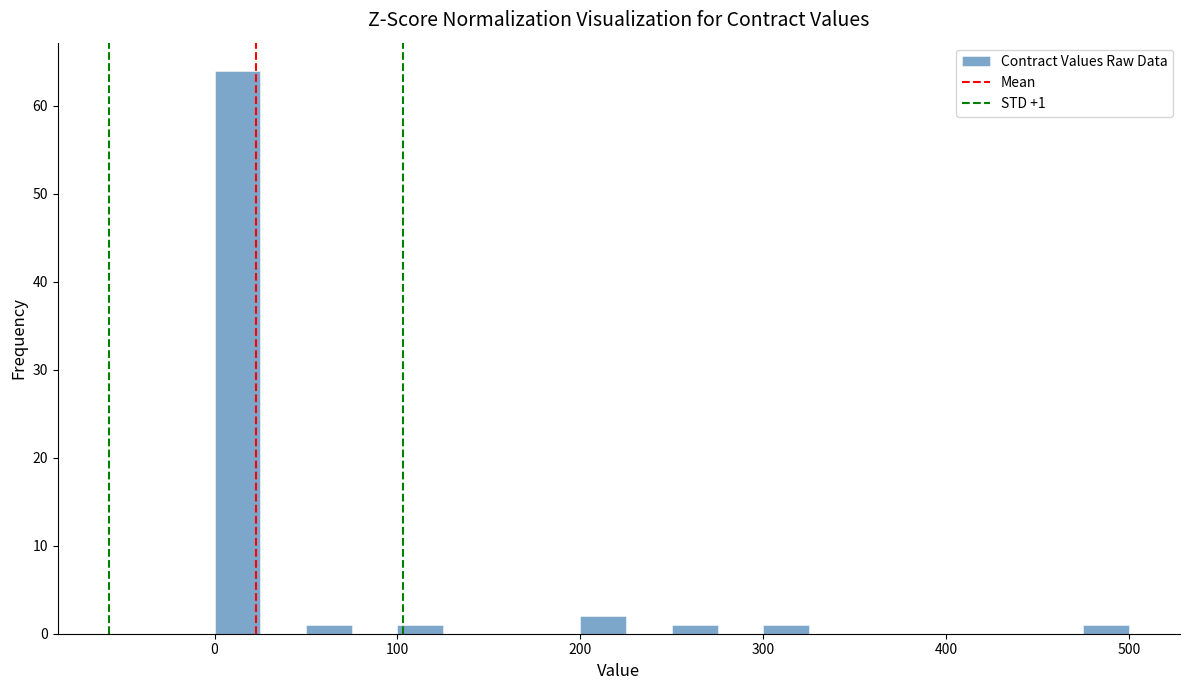

Around what value on the x-axis is the tallest bar? Give the approximate position of its centre, as read against the axis.

10